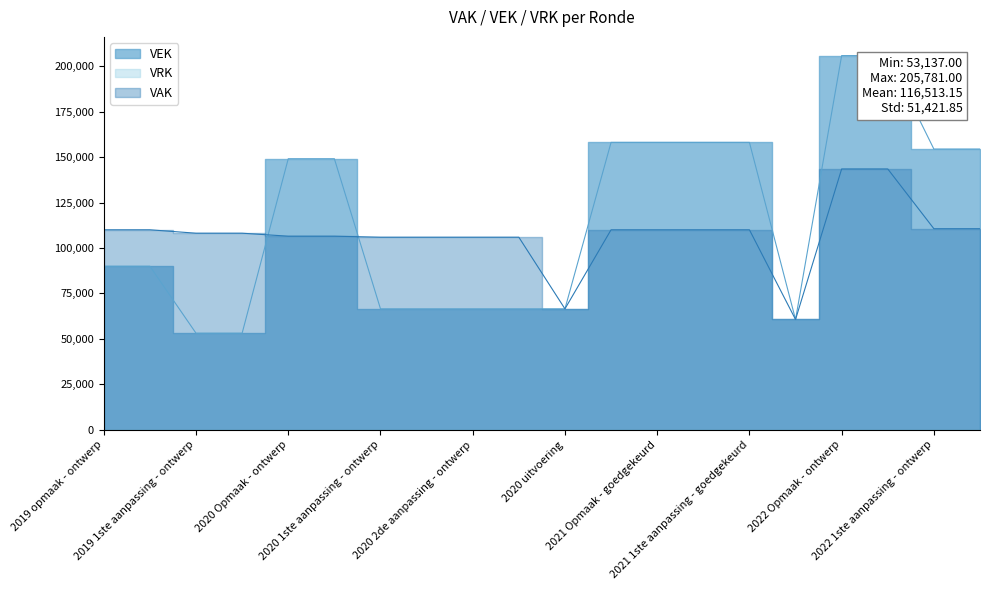

What is the maximum value shown in the chart?

205781